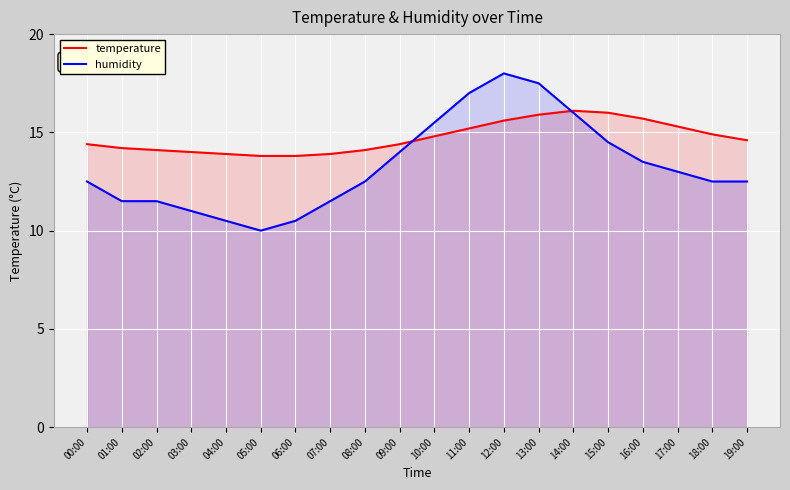

Reading right to left, what are all the values shown in this chart?

temperature: 14.6	14.9	15.3	15.7	16.0	16.1	15.9	15.6	15.2	14.8	14.4	14.1	13.9	13.8	13.8	13.9	14.0	14.1	14.2	14.4
humidity: 12.5	12.5	13.0	13.5	14.5	16.0	17.5	18.0	17.0	15.5	14.0	12.5	11.5	10.5	10.0	10.5	11.0	11.5	11.5	12.5